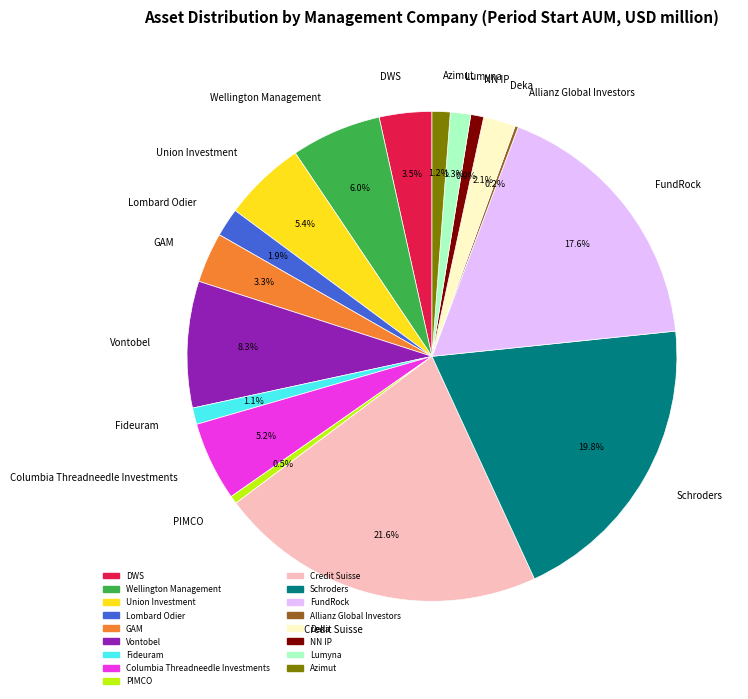

The Columbia Threadneedle Investments slice represents 5% of the pie. True or false?

True